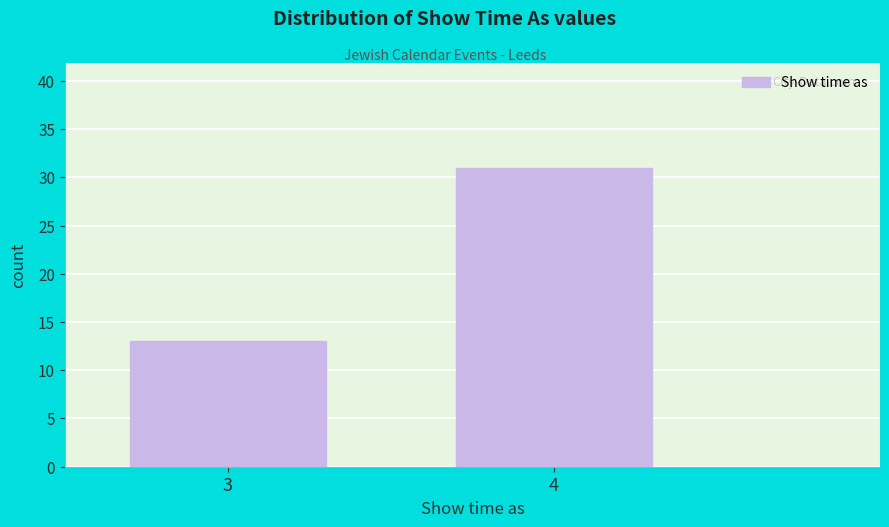

Reading left to right, transcribe all the data shown in this chart.

13	31